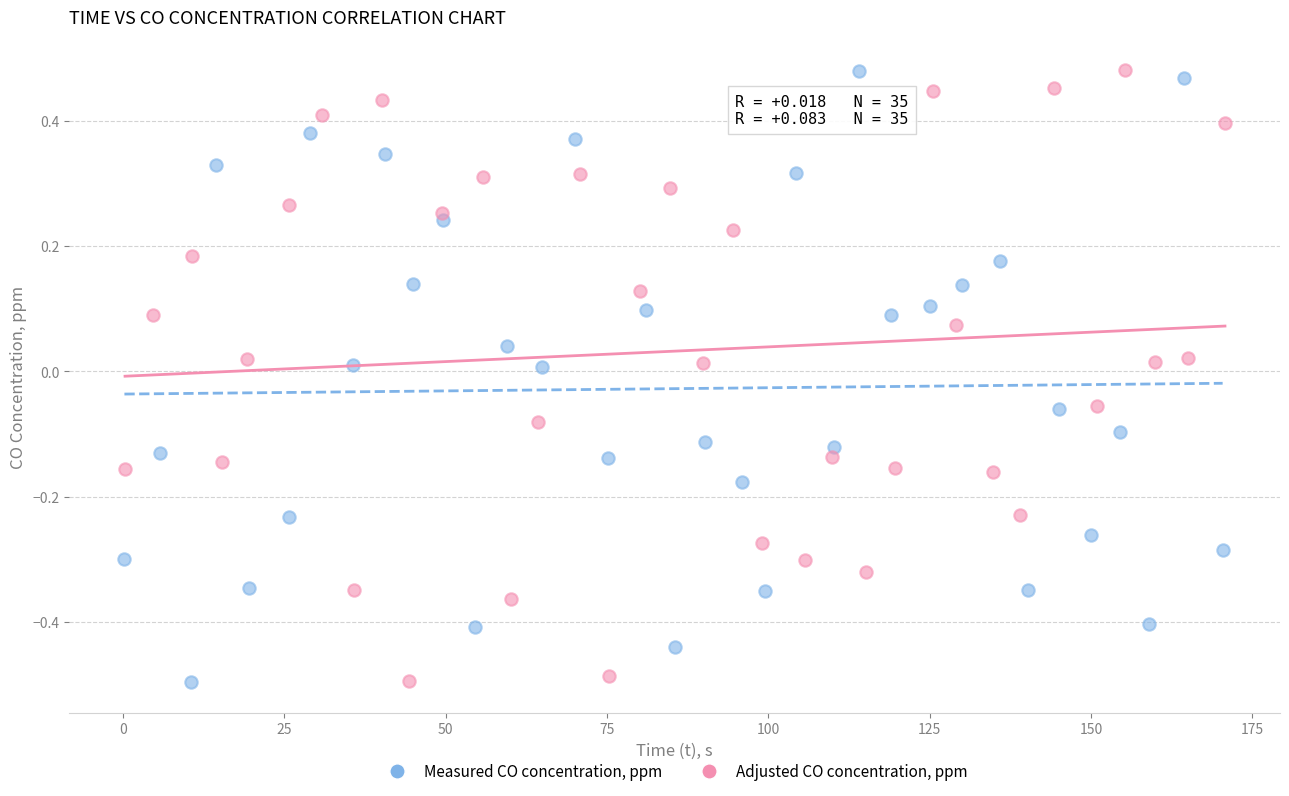

What are all the series names shown in the legend?

Measured CO concentration, ppm, Adjusted CO concentration, ppm